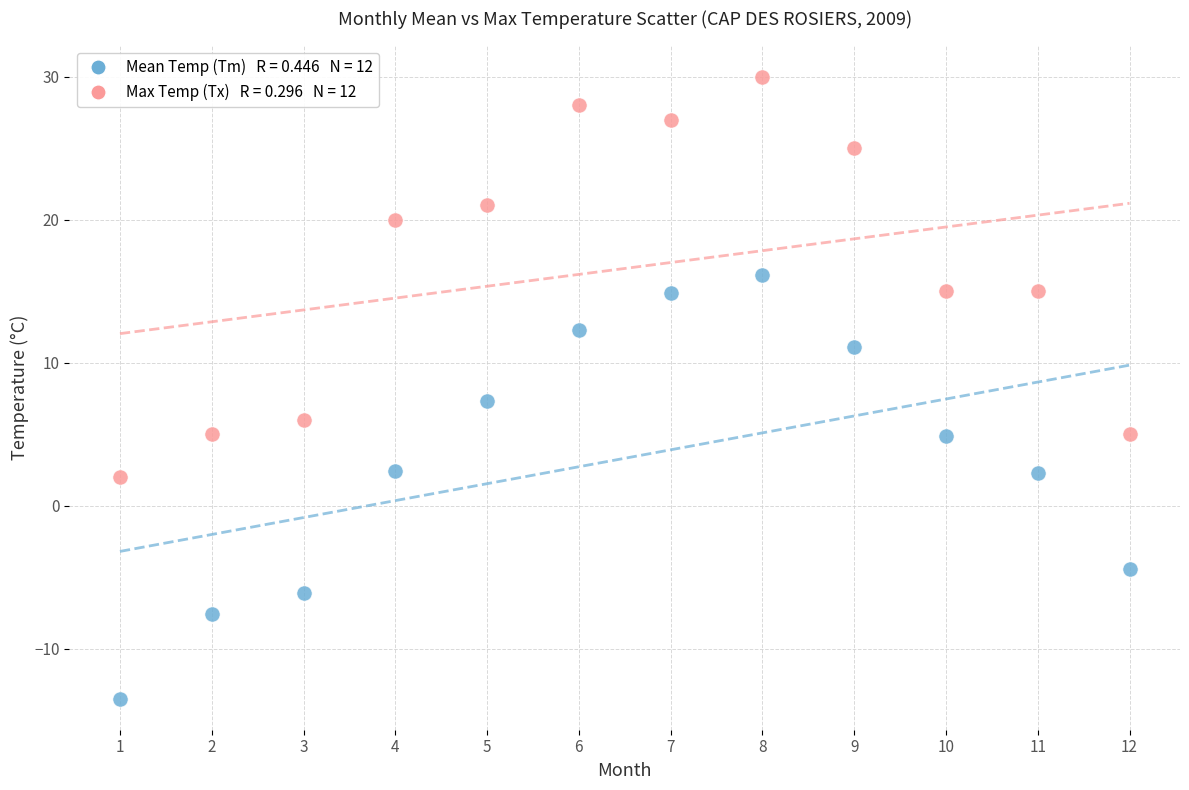

Across all data points, what is the range of X values (max minus min)?

11.0